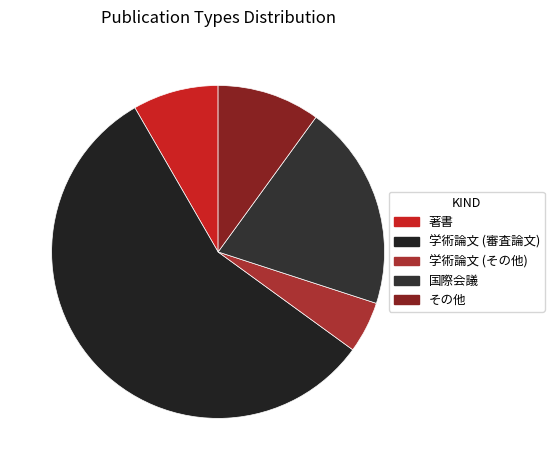

To the nearest percent, what is the combined percentage of 学術論文 (審査論文) and 学術論文 (その他)?

62%